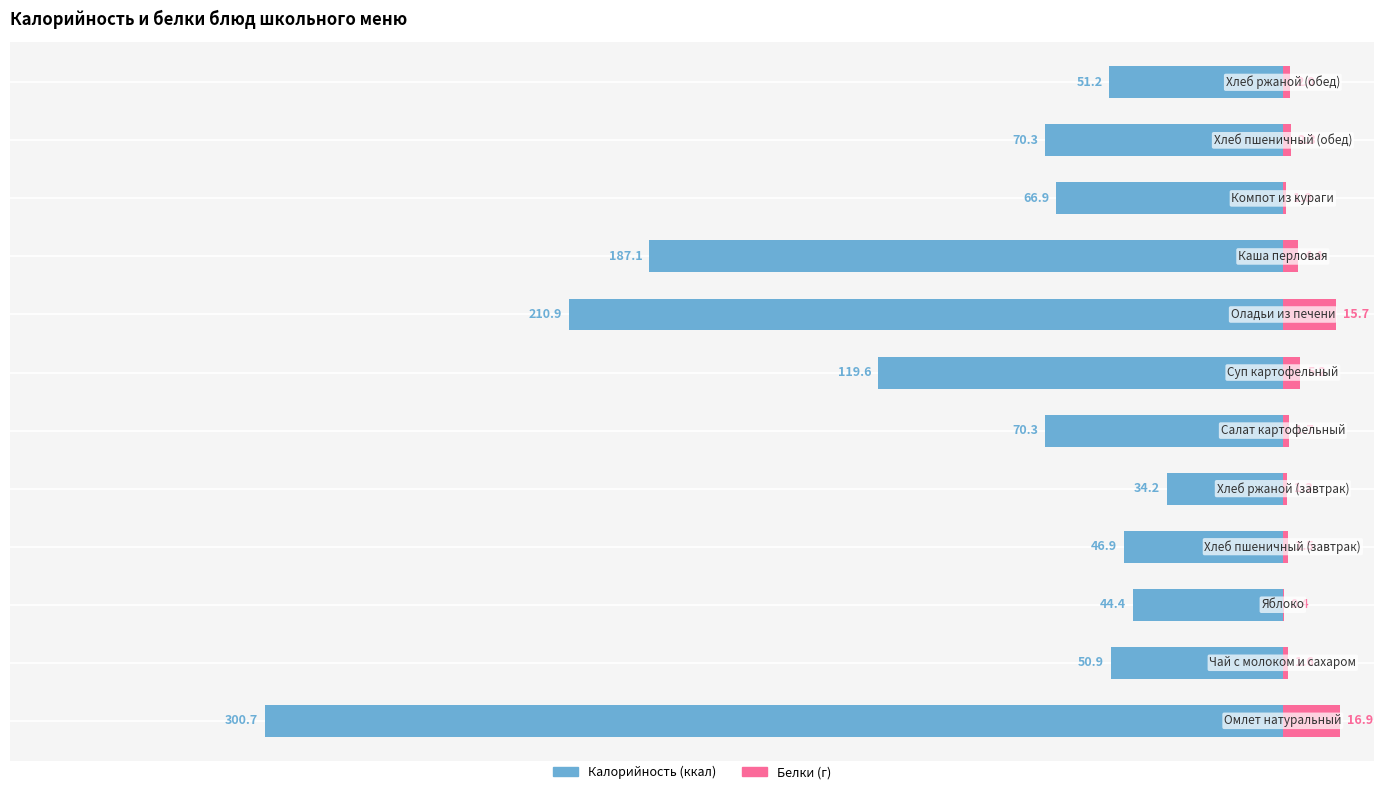

Reading right to left, what are all the values shown in this chart?

Калорийность: -51.2	-70.3	-66.9	-187.1	-210.9	-119.6	-70.3	-34.2	-46.9	-44.4	-50.9	-300.7
Белки: 2.0	2.3	1.0	4.4	15.7	5.2	1.7	1.3	1.5	0.4	1.6	16.9